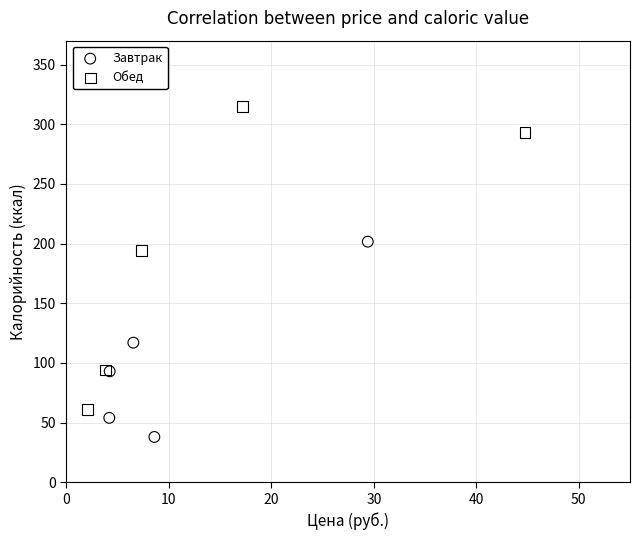

What are all the series names shown in the legend?

Завтрак, Обед